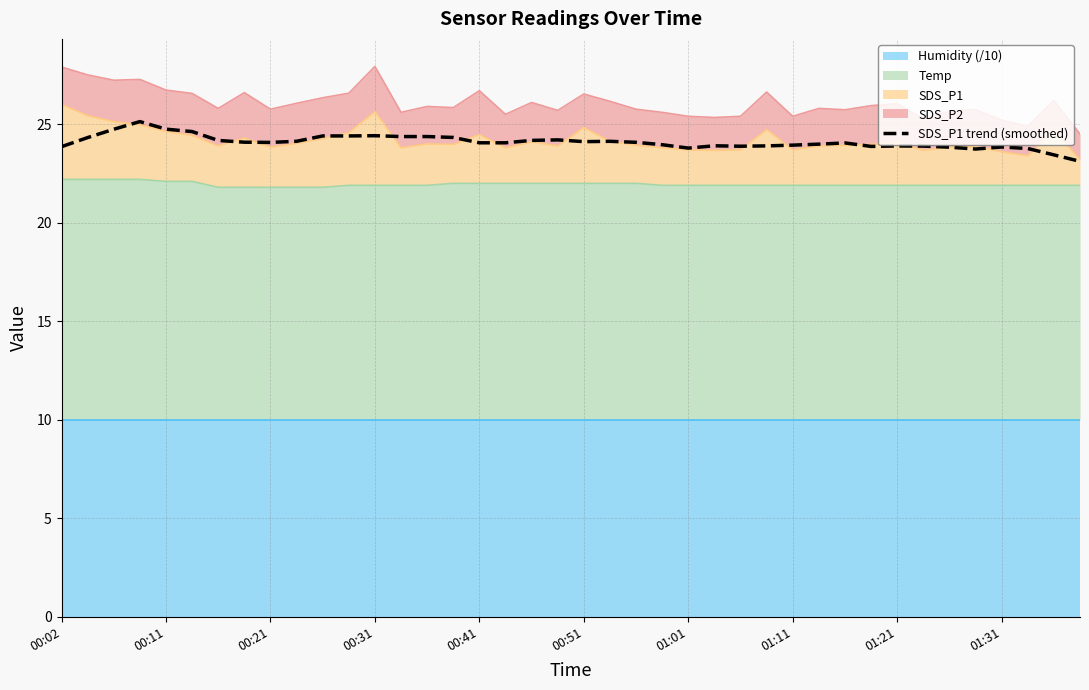

How many data points are above 24?

23